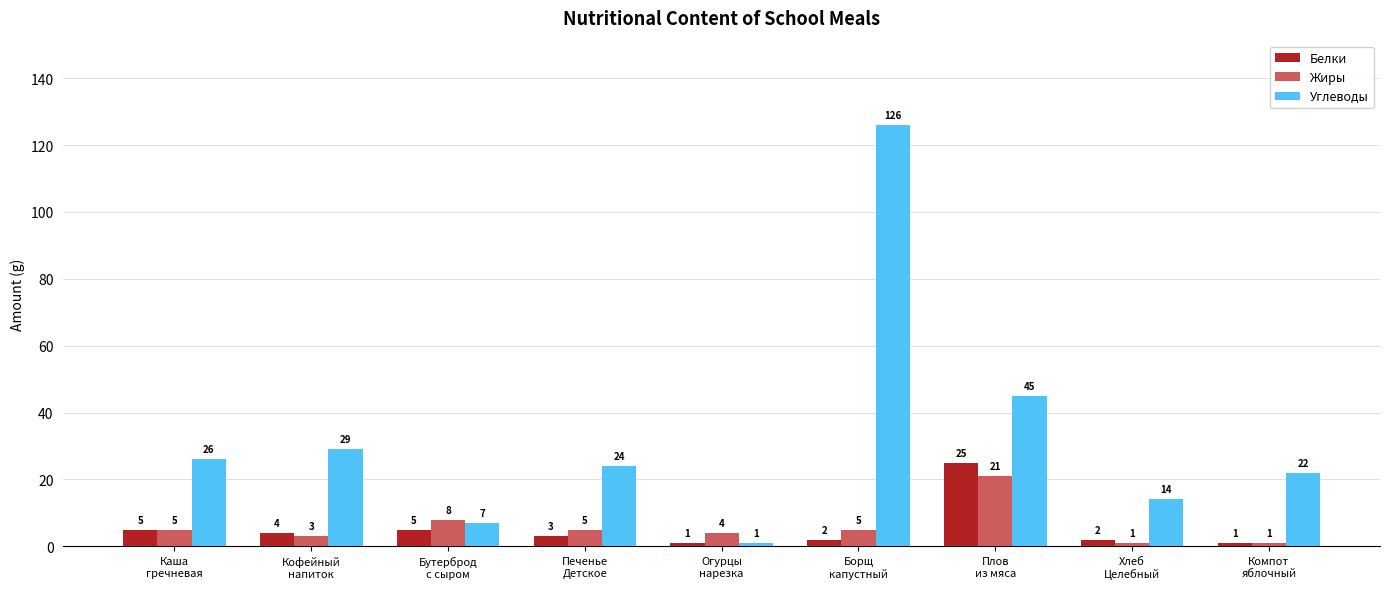

What is the spread (max minus min) of values at Каша
гречневая?

21